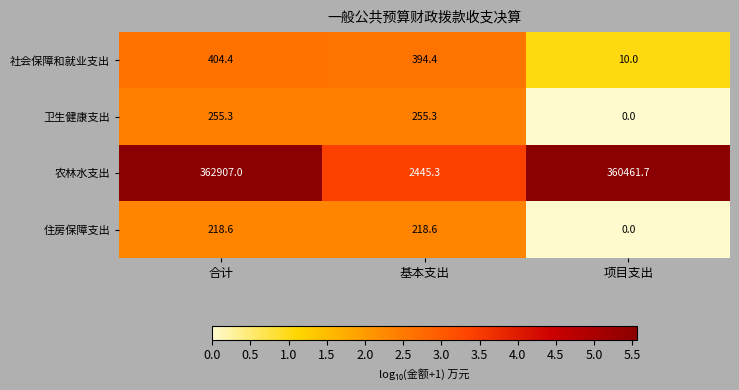

Which category has the lowest value across all series?

项目支出